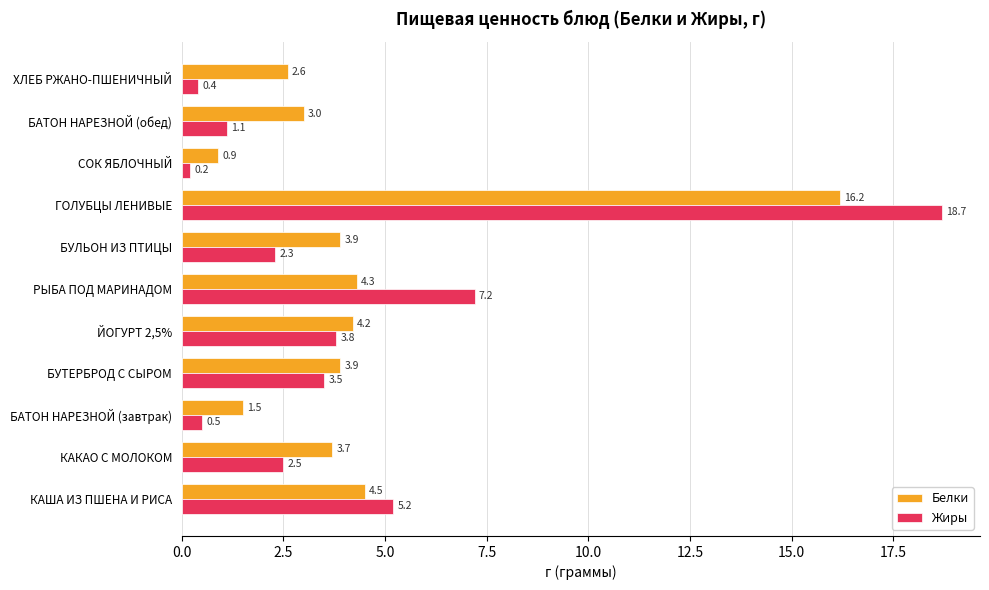

True or false: Белки has a value of 24.2 at ГОЛУБЦЫ ЛЕНИВЫЕ.

False